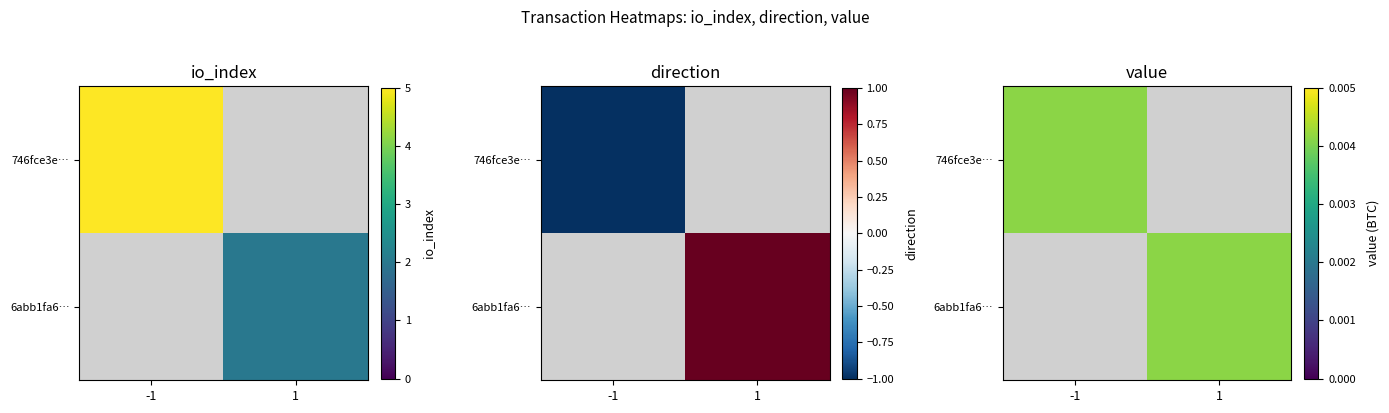

Which series has the largest range (max minus min)?

746fce3e…